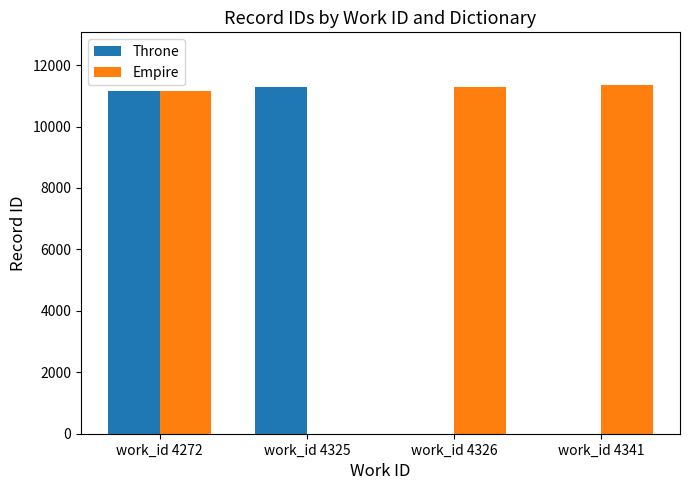

Where is Throne nearest to the value 5649?

work_id 4272